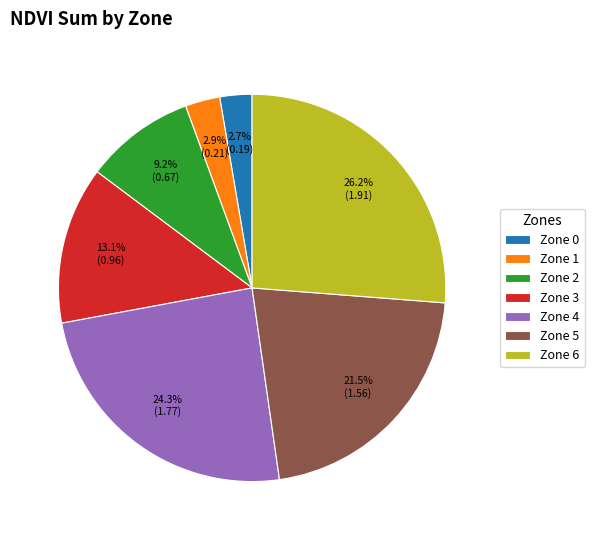

Which slice is the largest?

Zone 6